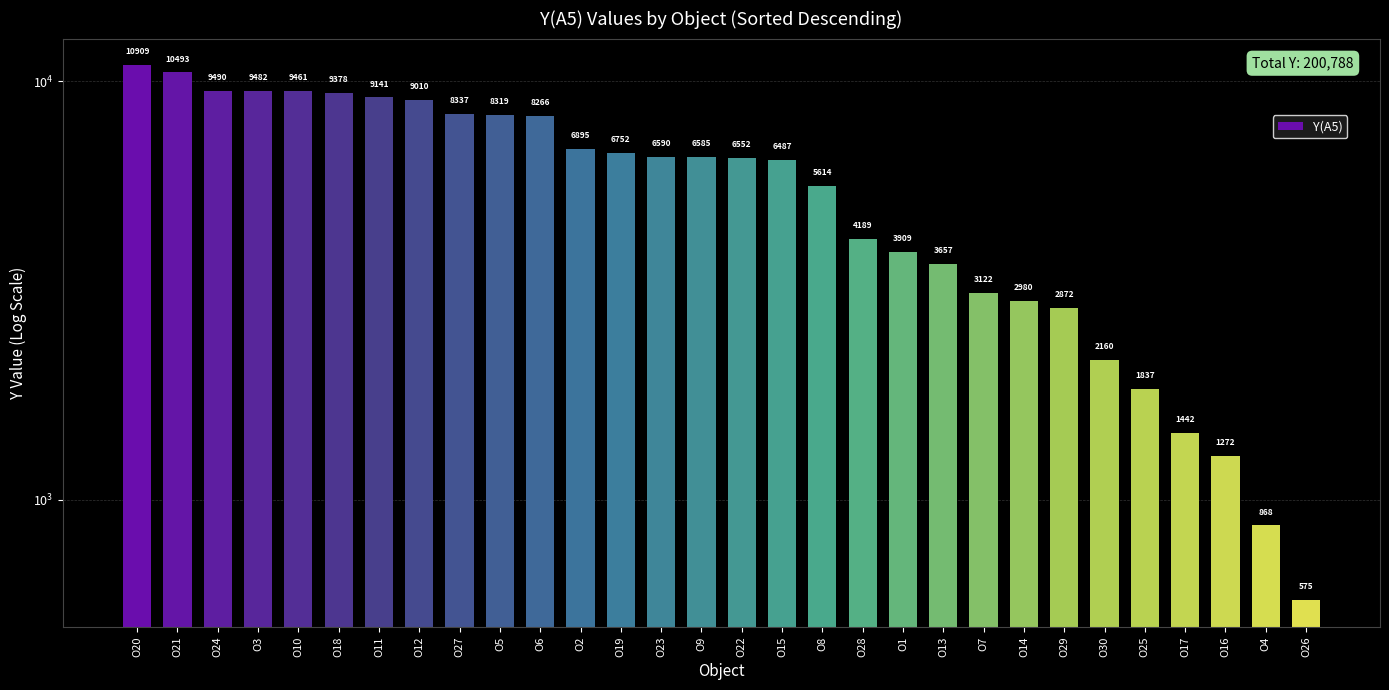

Which label corresponds to the largest value in the chart?

O20